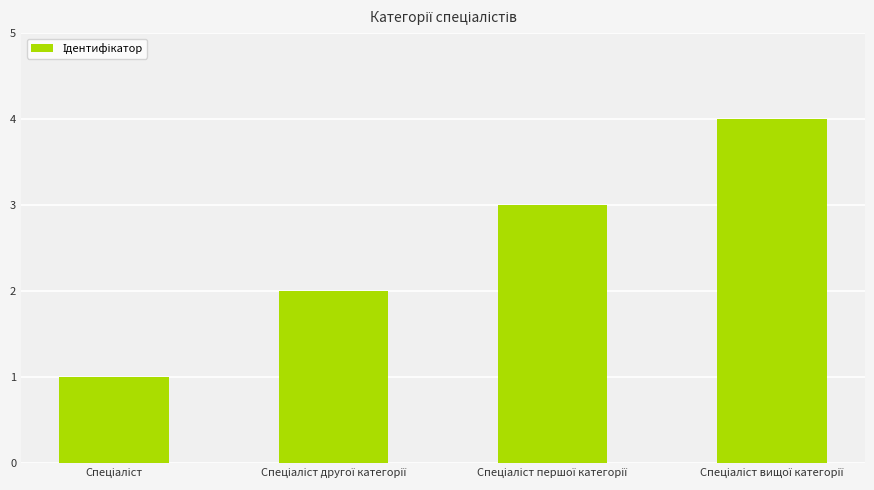

What is the maximum value shown in the chart?

4